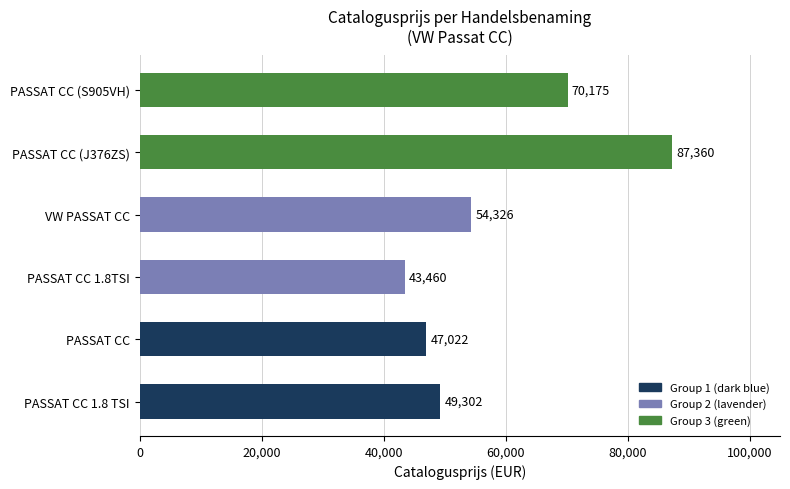

Rank the categories by value from lowest to highest.

PASSAT CC 1.8TSI, PASSAT CC, PASSAT CC 1.8 TSI, VW PASSAT CC, PASSAT CC (S905VH), PASSAT CC (J376ZS)